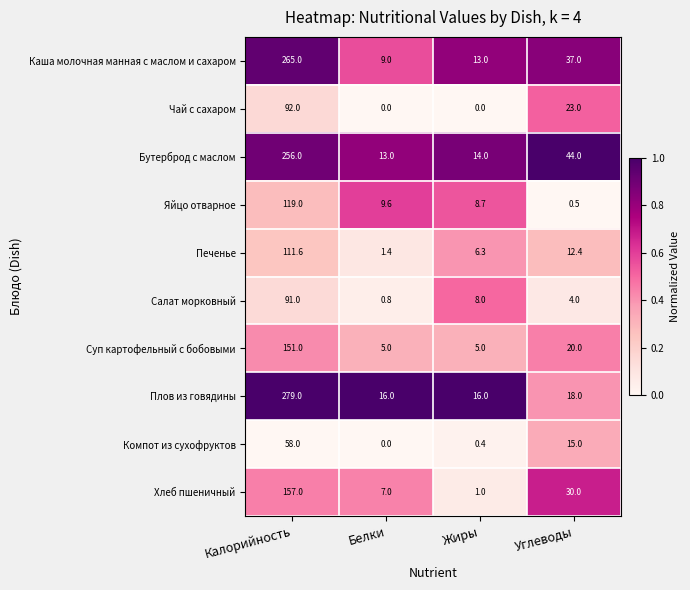

At which category is the sum across all series the highest?

Калорийность